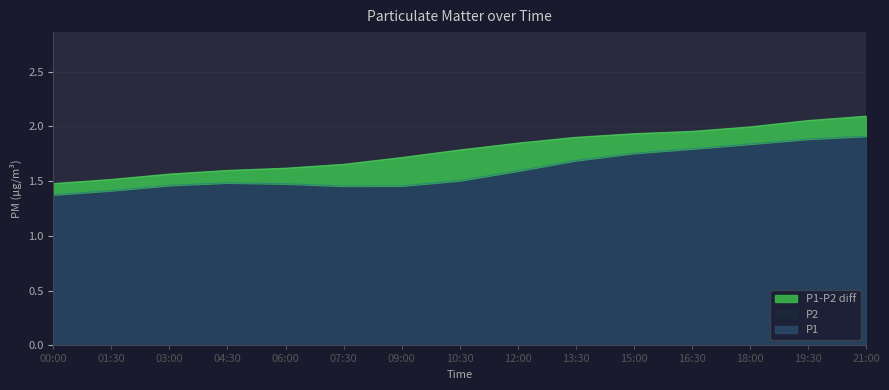

True or false: P2 and P1 cross at least once.

False